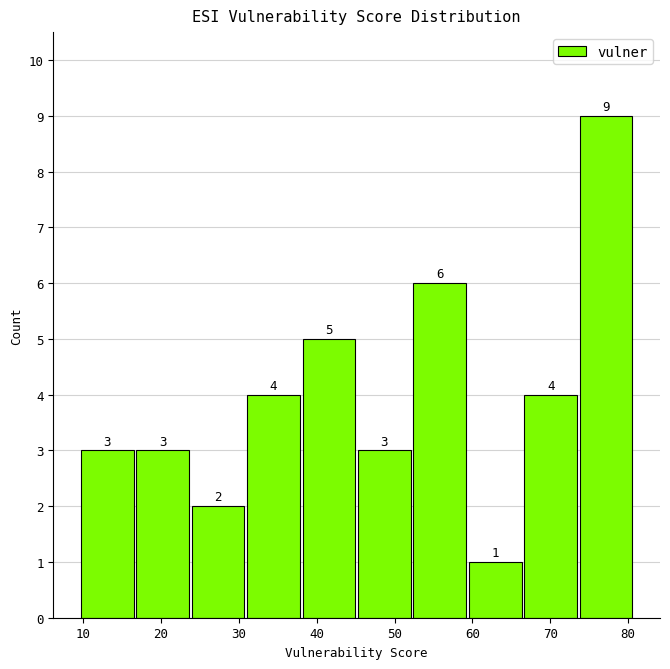

Reading left to right, list every bar in this chart as the range it spans on the x-axis followed by its height. The bar edges are not printed on the chart, so give them approximately, as read against the axis.

10 to 17: 3
17 to 24: 3
24 to 31: 2
31 to 38: 4
38 to 45: 5
45 to 52: 3
52 to 60: 6
60 to 67: 1
67 to 74: 4
74 to 81: 9